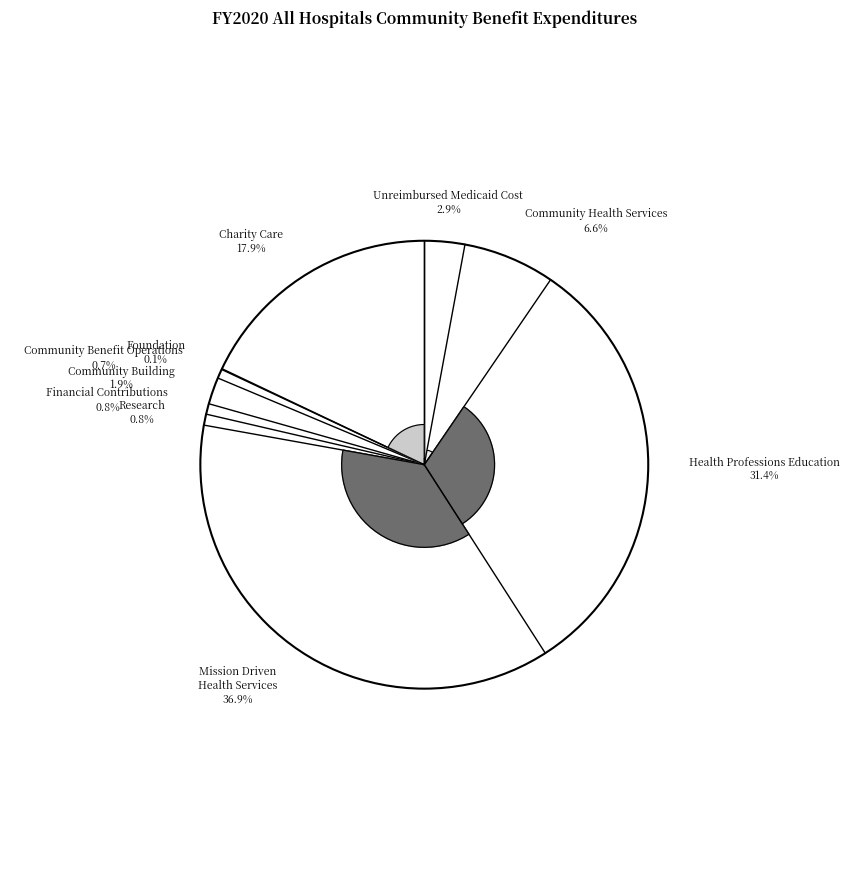

Does any single category account for the majority?

No